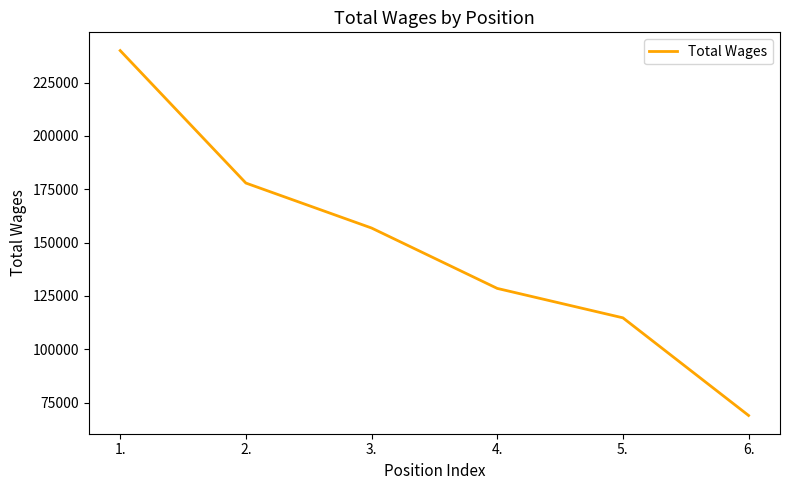

What is the average value?

147844